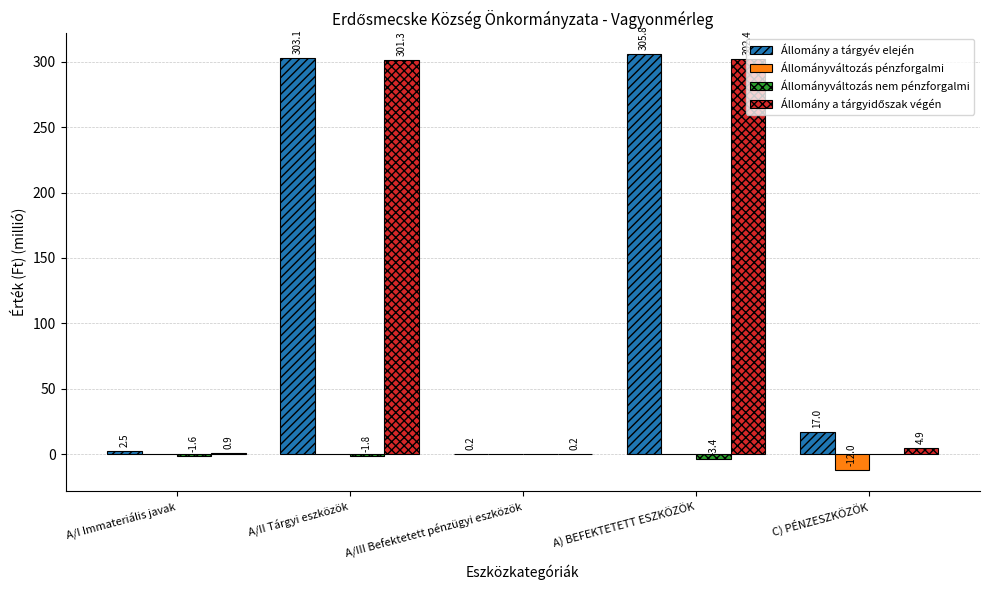

At which label does Állomány a tárgyév elején reach its peak?

A) BEFEKTETETT ESZKÖZÖK